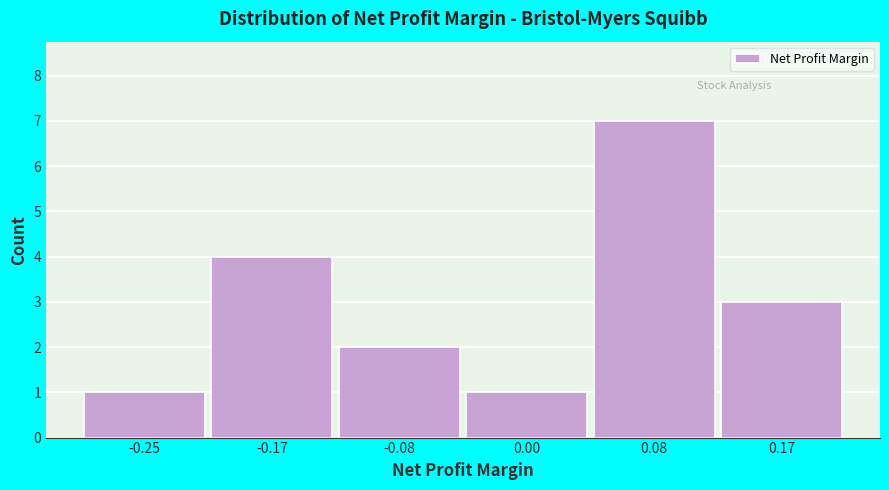

Reading right to left, transcribe all the data shown in this chart.

0.17=3	0.08=7	0.00=1	-0.08=2	-0.17=4	-0.25=1